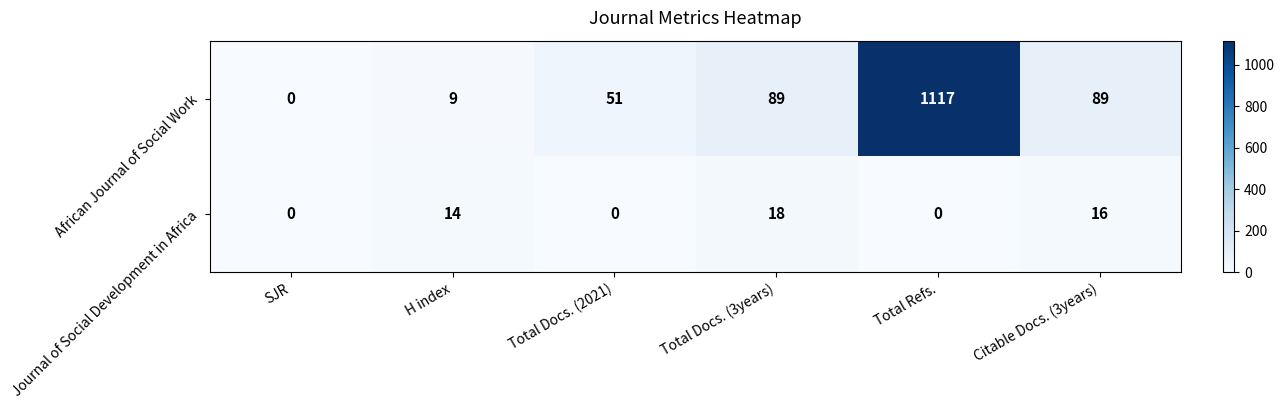

The Journal of Social Development in Africa series shows 25 at Total Docs. (3years). True or false?

False